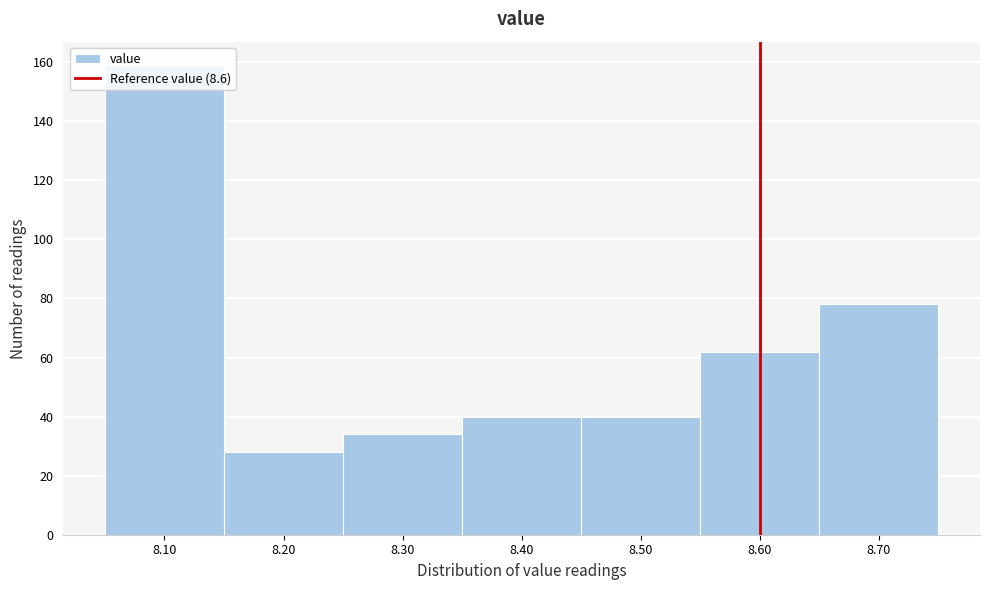

Reading left to right, transcribe this chart: for each bar, give the range it covers on the x-axis and its height. The values are not printed on the chart, so give them approximately, as read against the axis.

8.05 to 8.15: 160
8.15 to 8.25: 28
8.25 to 8.35: 34
8.35 to 8.45: 40
8.45 to 8.55: 40
8.55 to 8.65: 62
8.65 to 8.75: 78